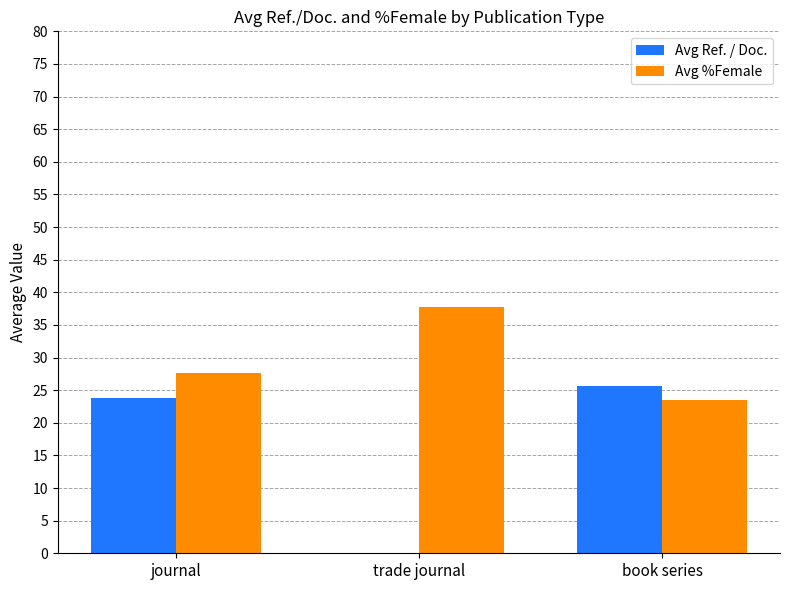

Is the value of Avg Ref. / Doc. at journal greater than the value of Avg %Female at journal?

No